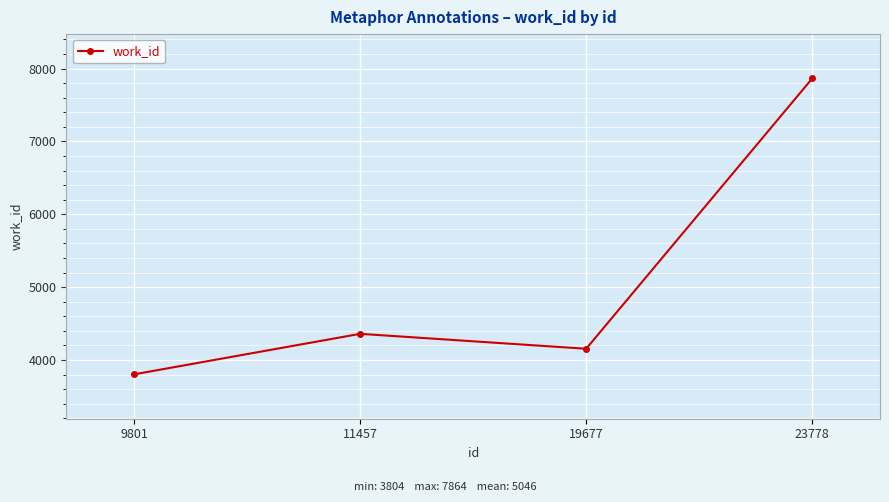

Reading left to right, transcribe all the data shown in this chart.

9801=3804	11457=4360	19677=4155	23778=7864